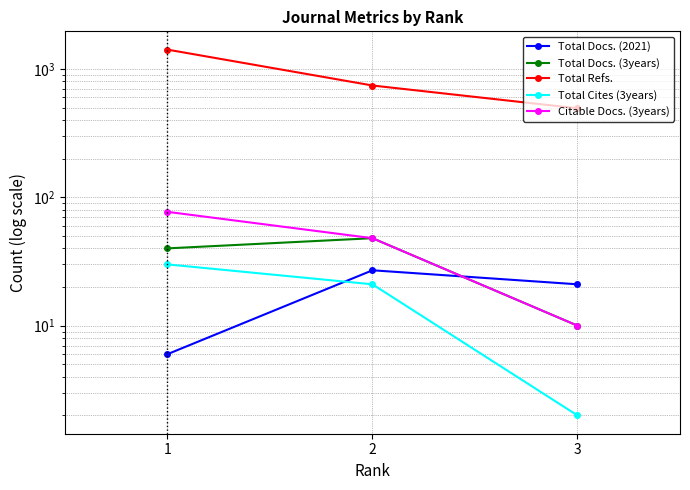

What is the difference between the Citable Docs. (3years) values at 1 and 3?

67